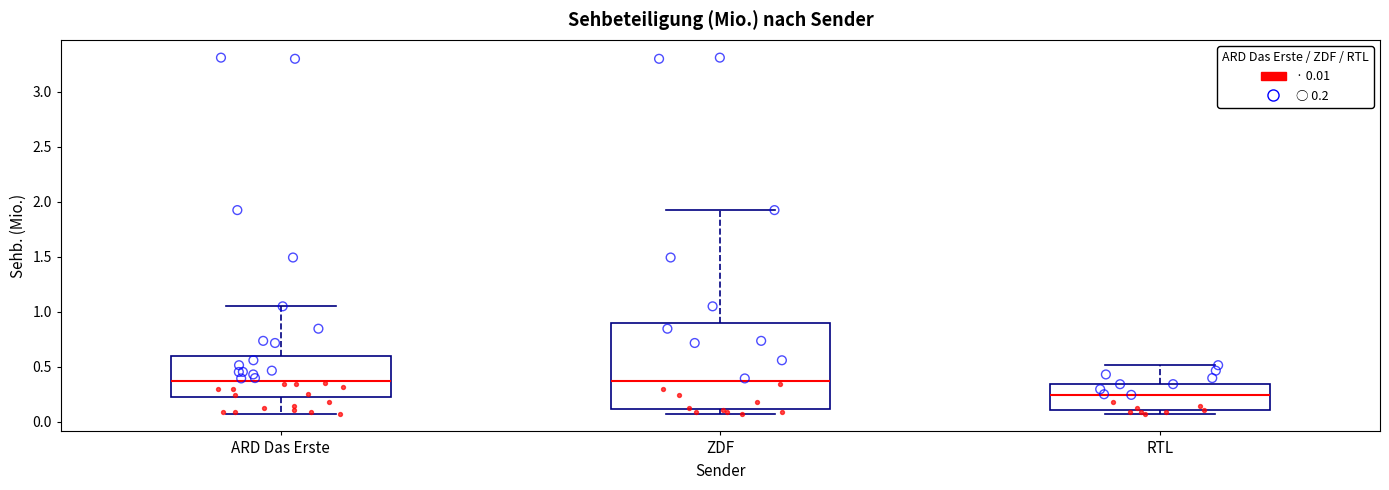

Comparing the boxes themselves (not the whiskers), which one is the tallest?

ZDF